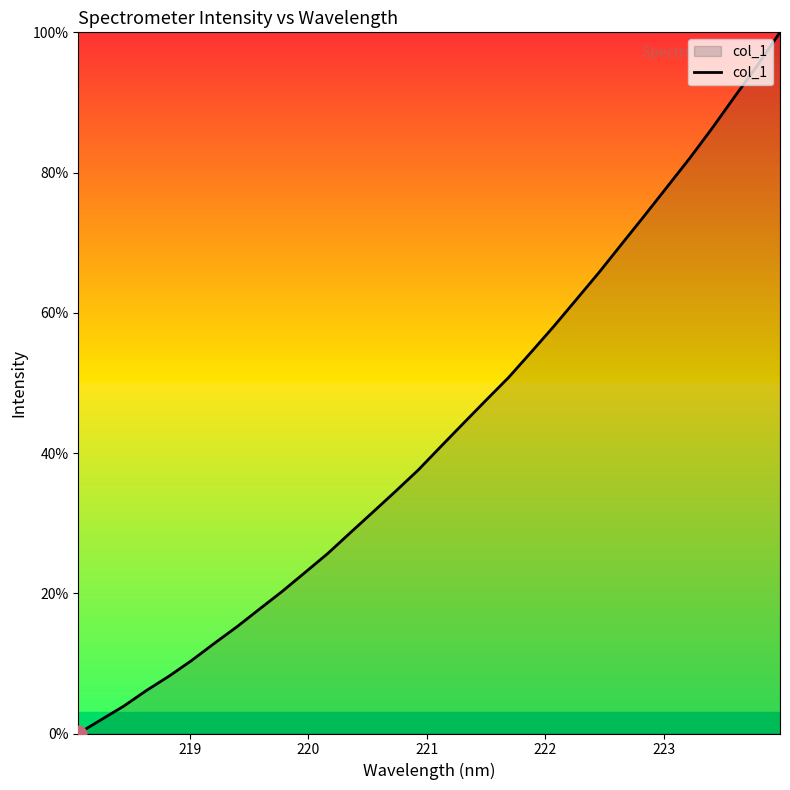

What is the greatest value displayed?

100.0